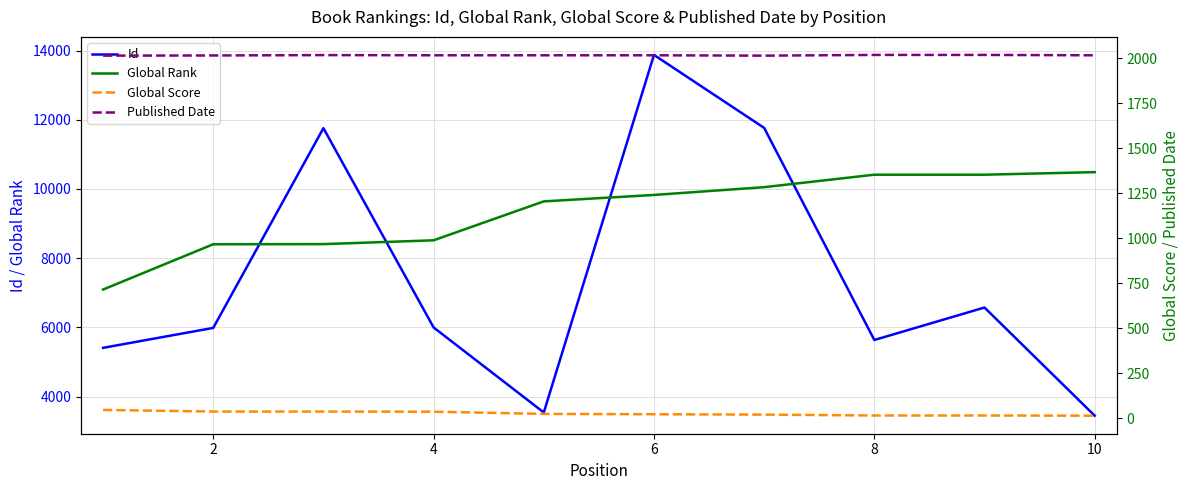

What is the sum of all Global Score values?

266